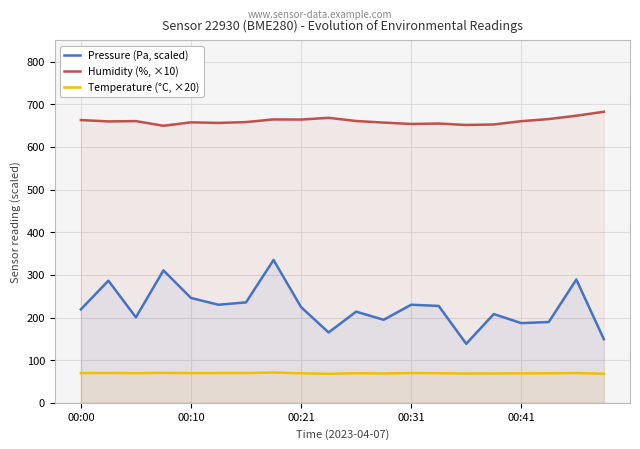

Rank the series by their maximum value, from highest to lowest.

Humidity (%, ×10), Pressure (Pa, scaled), Temperature (°C, ×20)